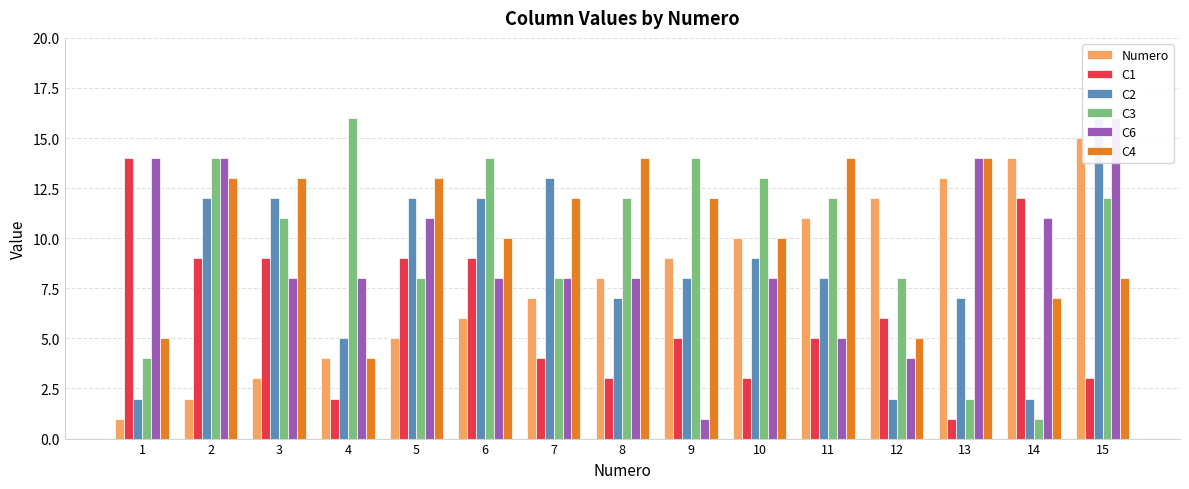

Are the bars horizontal?

No